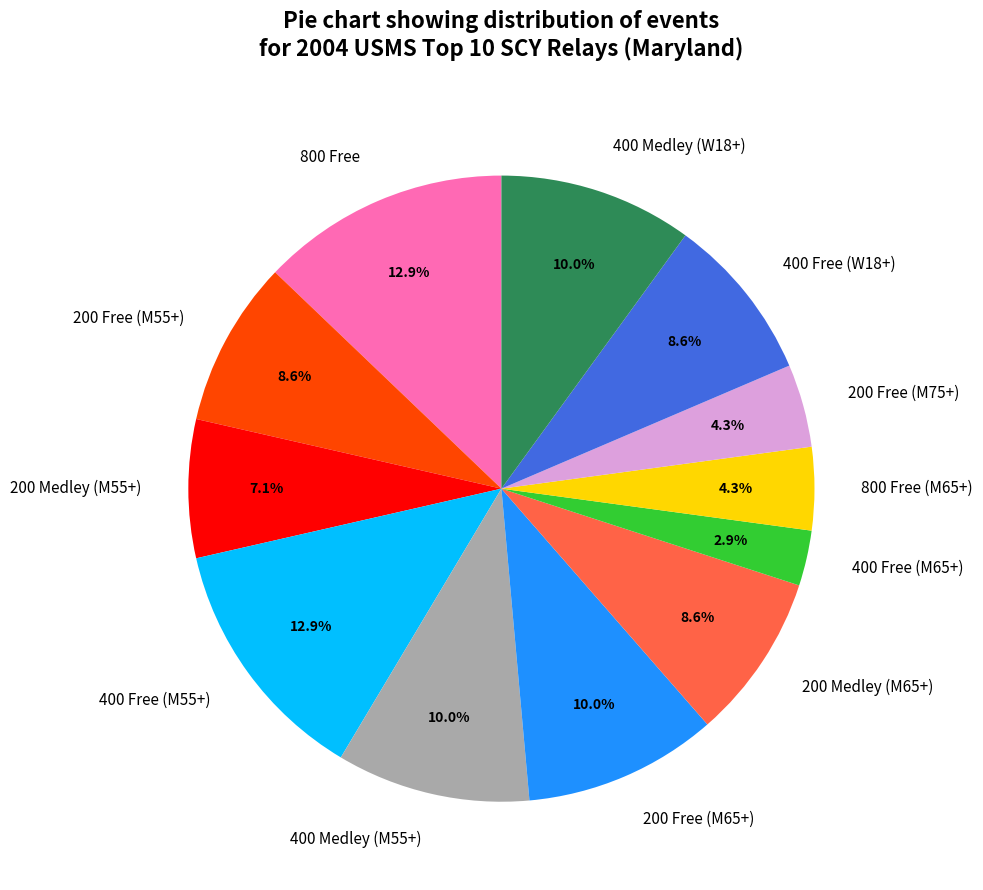

Is it true that 400 Medley (M55+) is 1% of the pie?

False